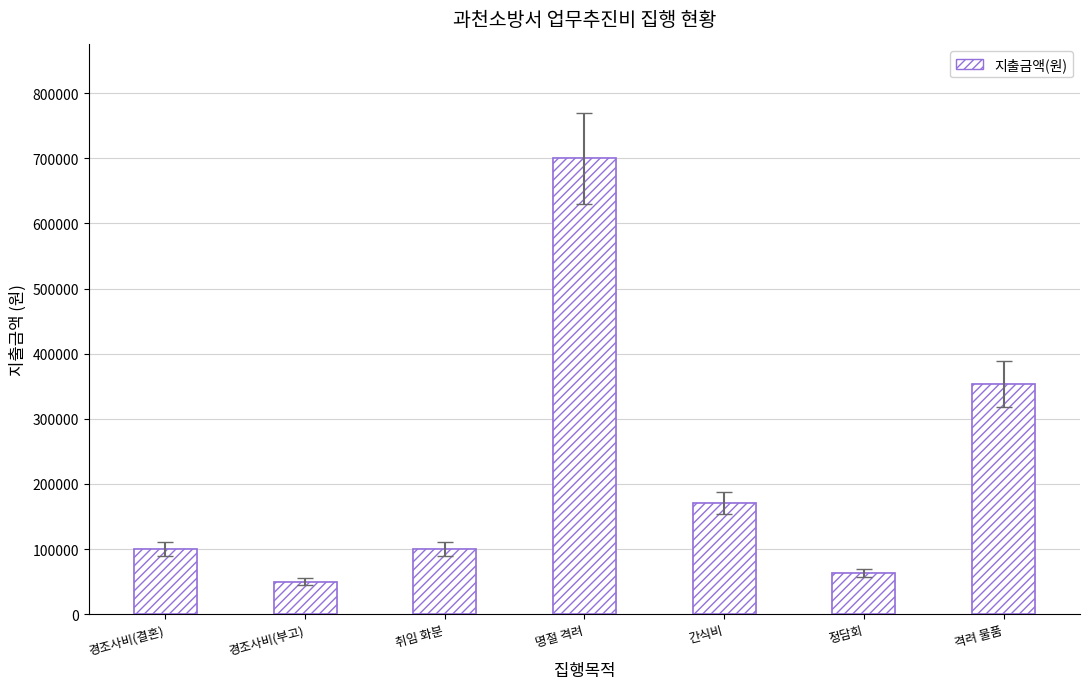

What is the change in value from 경조사비(결혼) to 정담회?

-37000